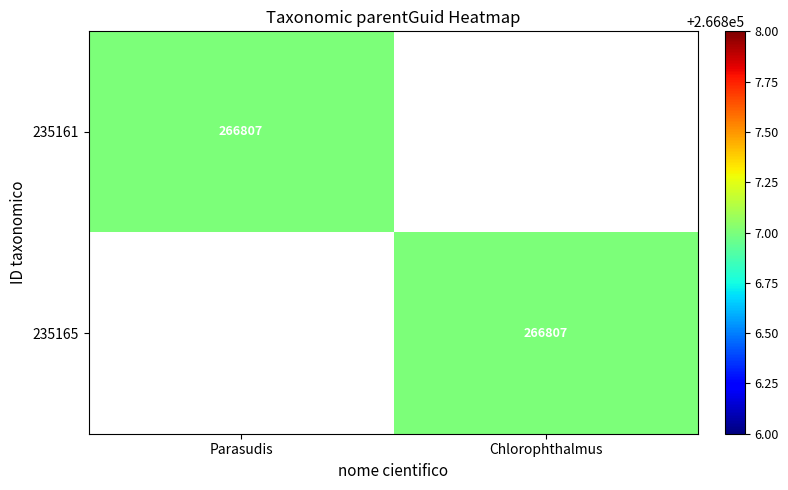

The value of 235161 at Parasudis is 361867. True or false?

False